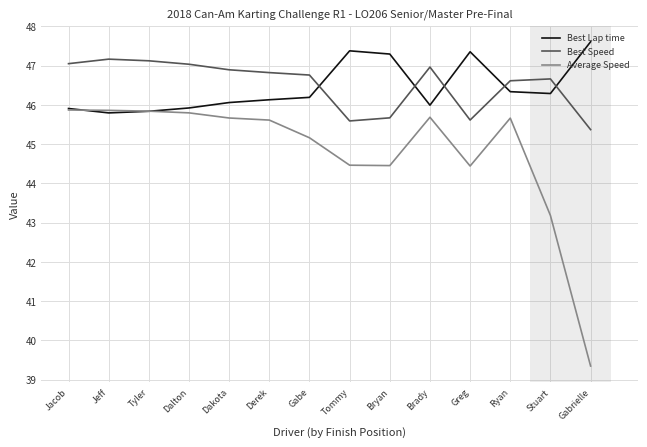

The value of Best Lap time at Dakota is 22.4. True or false?

False